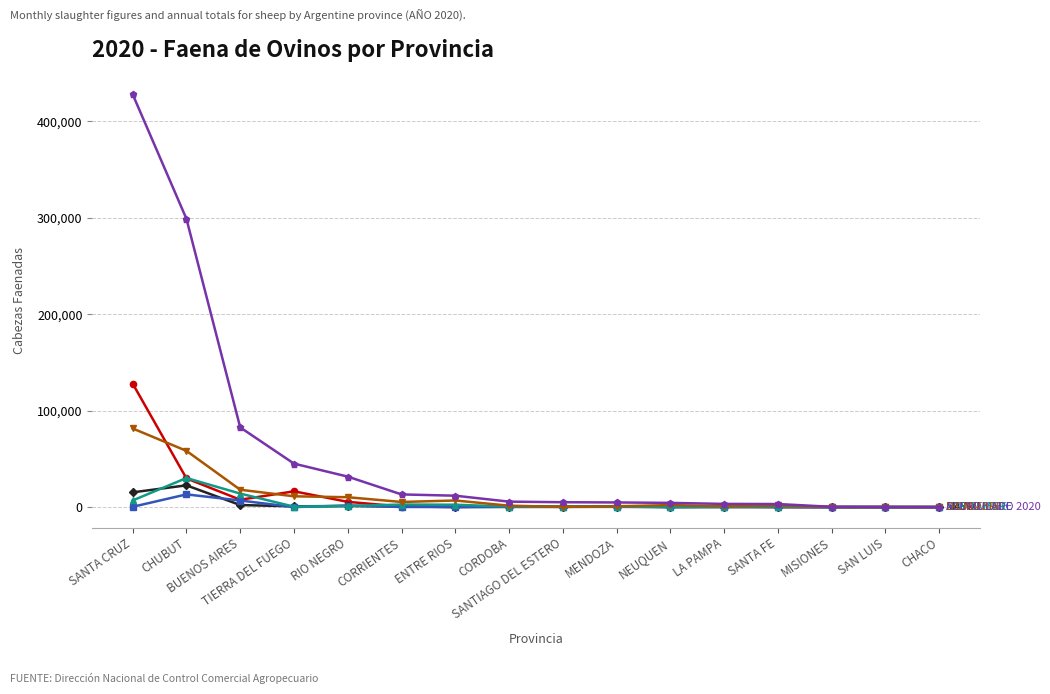

Which category has the lowest value across all series?

MISIONES